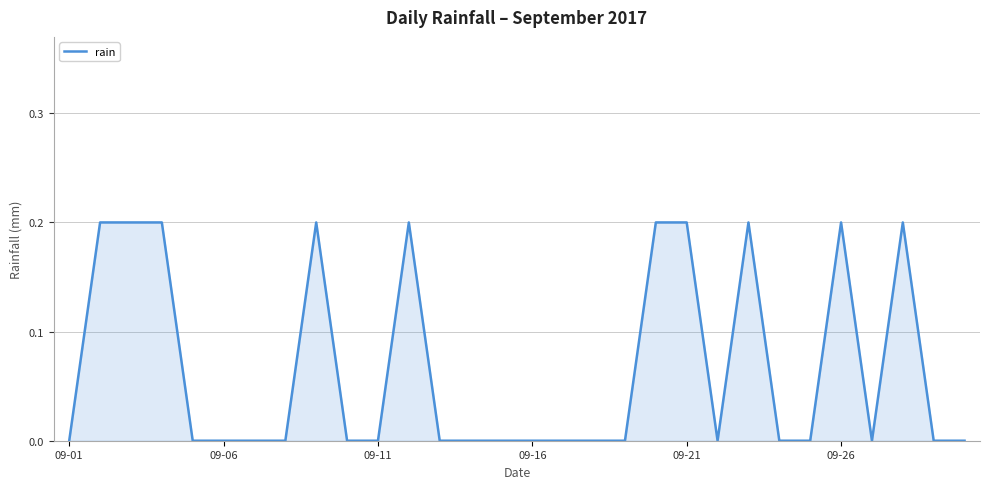

How many lines are shown in the chart?

1